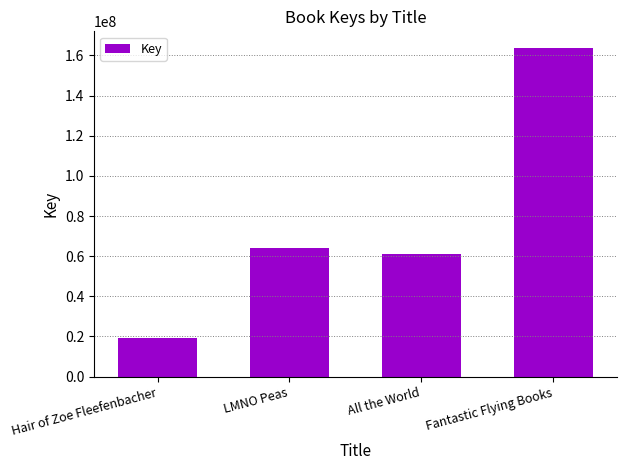

The chart shows a value of 60997817 at All the World. True or false?

True